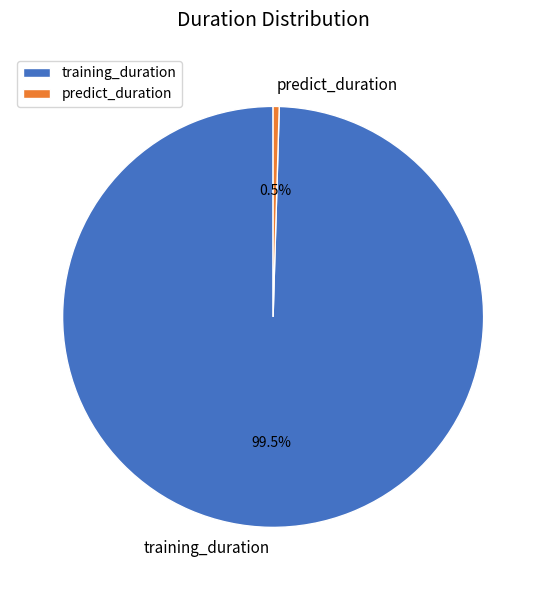

Does predict_duration account for over 50% of the chart?

No